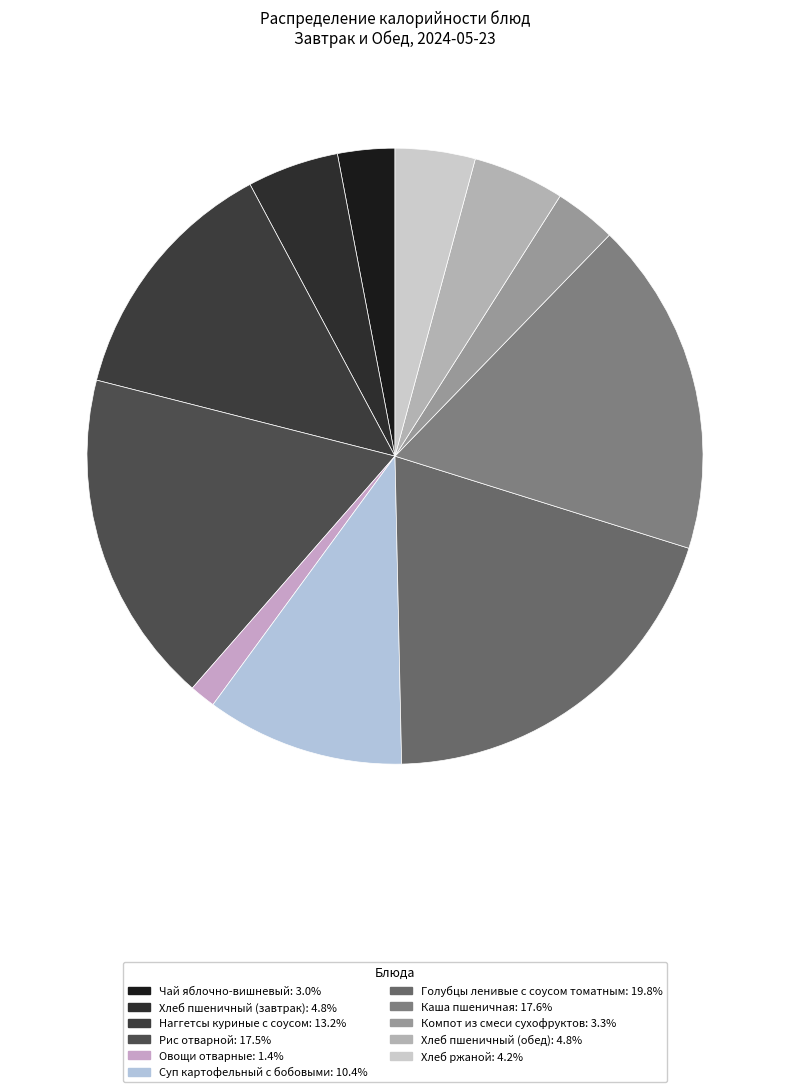

What percentage is the Хлеб ржаной slice, to the nearest percent?

4%